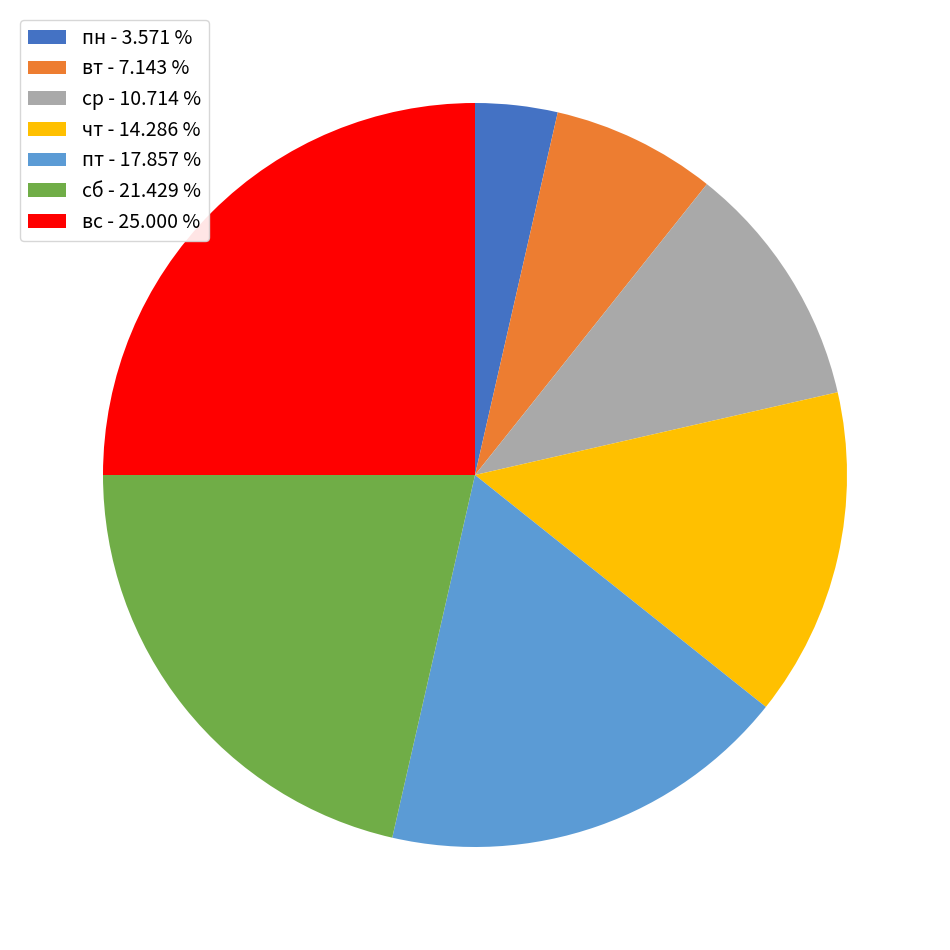

Does any single category account for the majority?

No